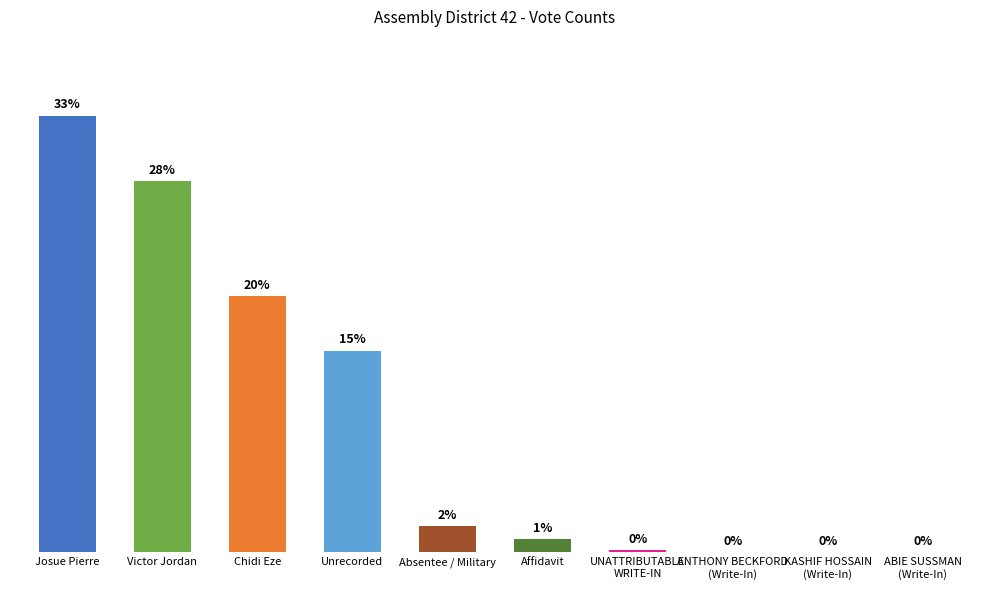

List the labels in order of value, largest first.

Josue Pierre, Victor Jordan, Chidi Eze, Unrecorded, Absentee / Military, Affidavit, UNATTRIBUTABLE
WRITE-IN, ANTHONY BECKFORD
(Write-In), KASHIF HOSSAIN
(Write-In), ABIE SUSSMAN
(Write-In)